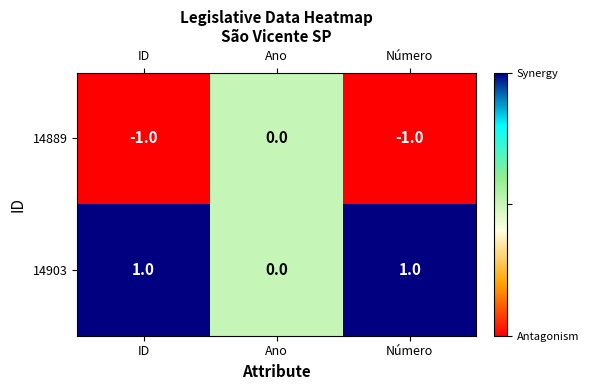

Where is 14903 nearest to the value 0?

Ano